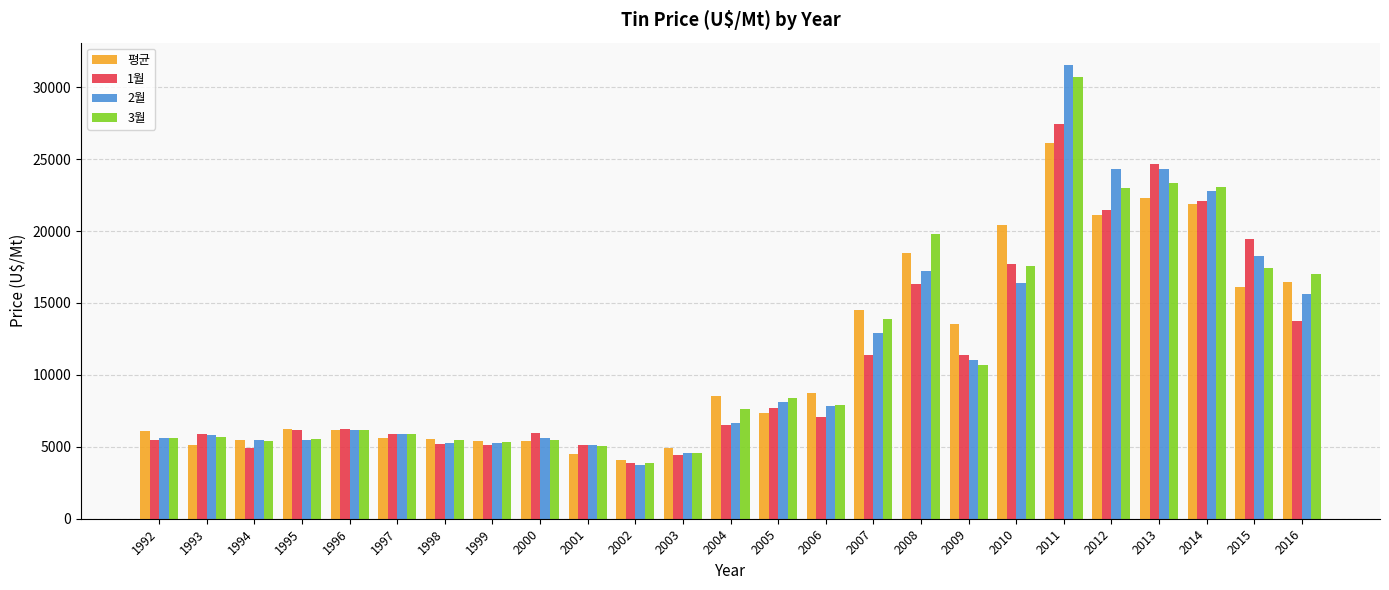

At which category does the chart reach its minimum across all series?

2002